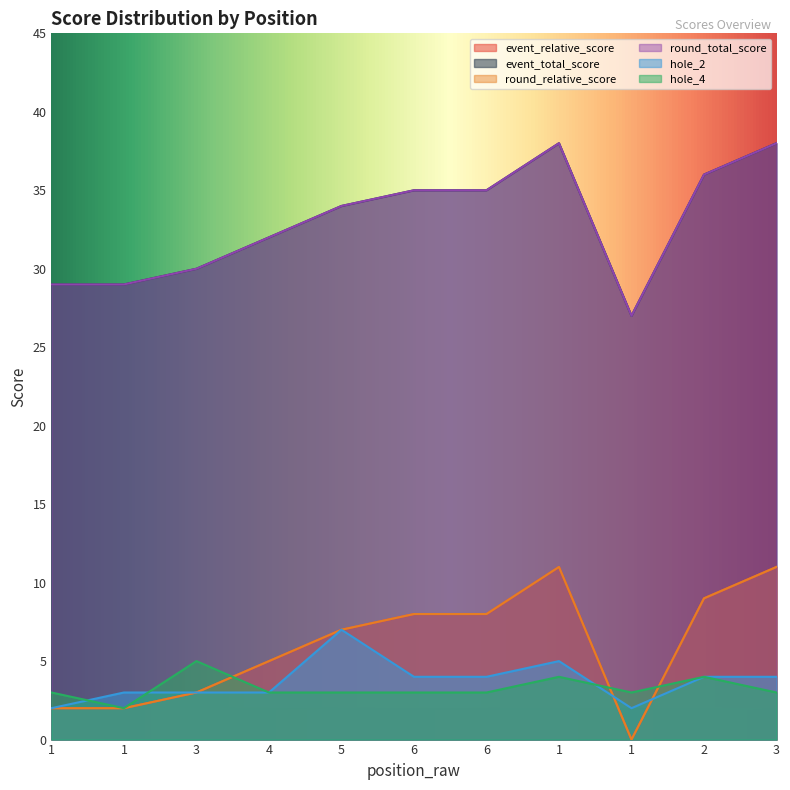

Reading right to left, list all the values displayed in this chart.

event_relative_score: 3=11	2=9	1=0	1=11	6=8	6=8	5=7	4=5	3=3	1=2	1=2
event_total_score: 3=38	2=36	1=27	1=38	6=35	6=35	5=34	4=32	3=30	1=29	1=29
round_relative_score: 3=11	2=9	1=0	1=11	6=8	6=8	5=7	4=5	3=3	1=2	1=2
round_total_score: 3=38	2=36	1=27	1=38	6=35	6=35	5=34	4=32	3=30	1=29	1=29
hole_2: 3=4	2=4	1=2	1=5	6=4	6=4	5=7	4=3	3=3	1=3	1=2
hole_4: 3=3	2=4	1=3	1=4	6=3	6=3	5=3	4=3	3=5	1=2	1=3